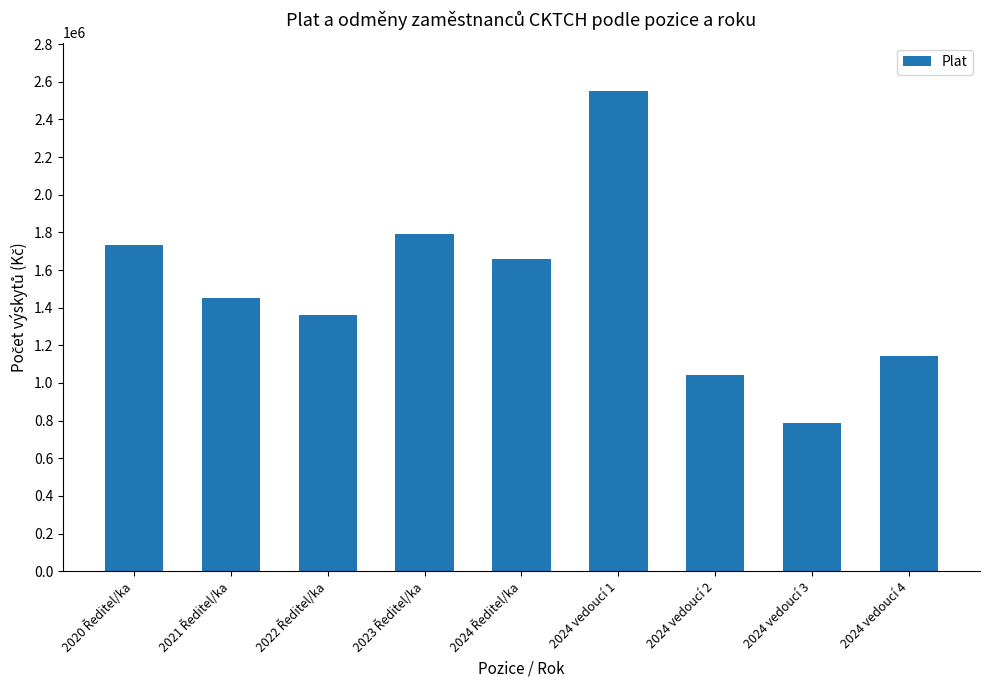

What is the sum of all values?

13522893